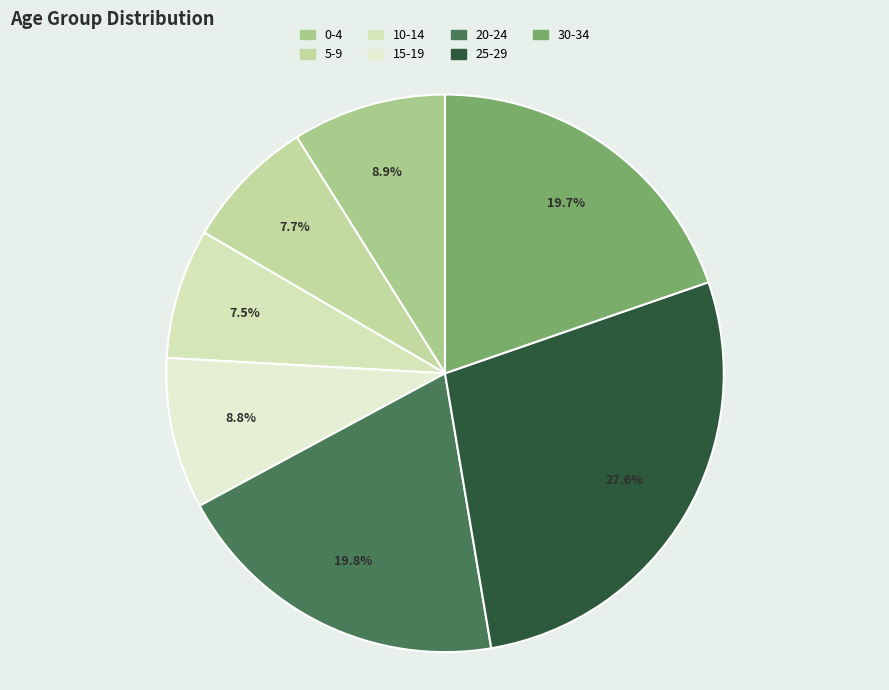

Count the number of slices in the pie.

7